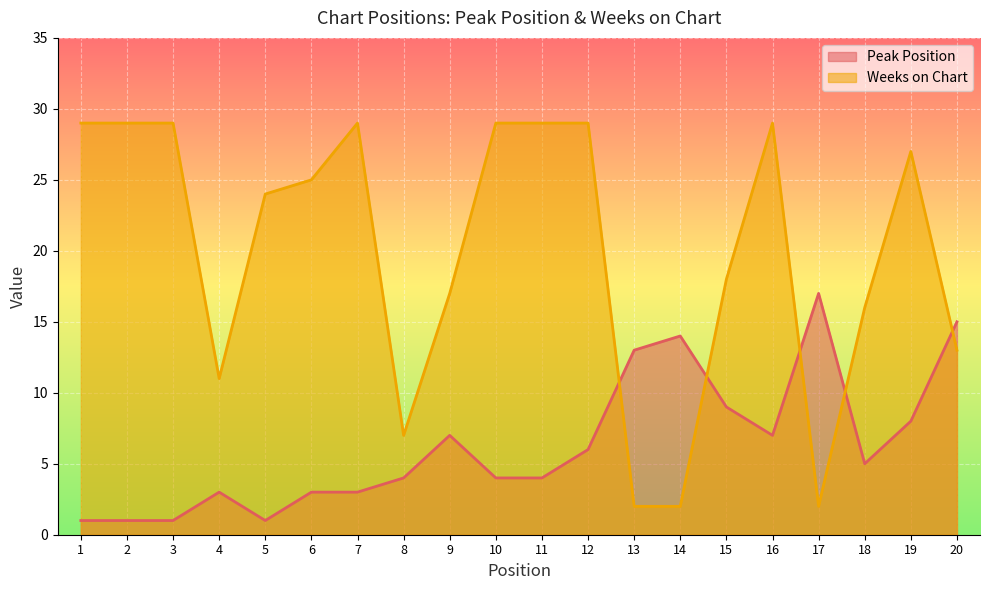

Where is Peak Position nearest to the value 9?

15